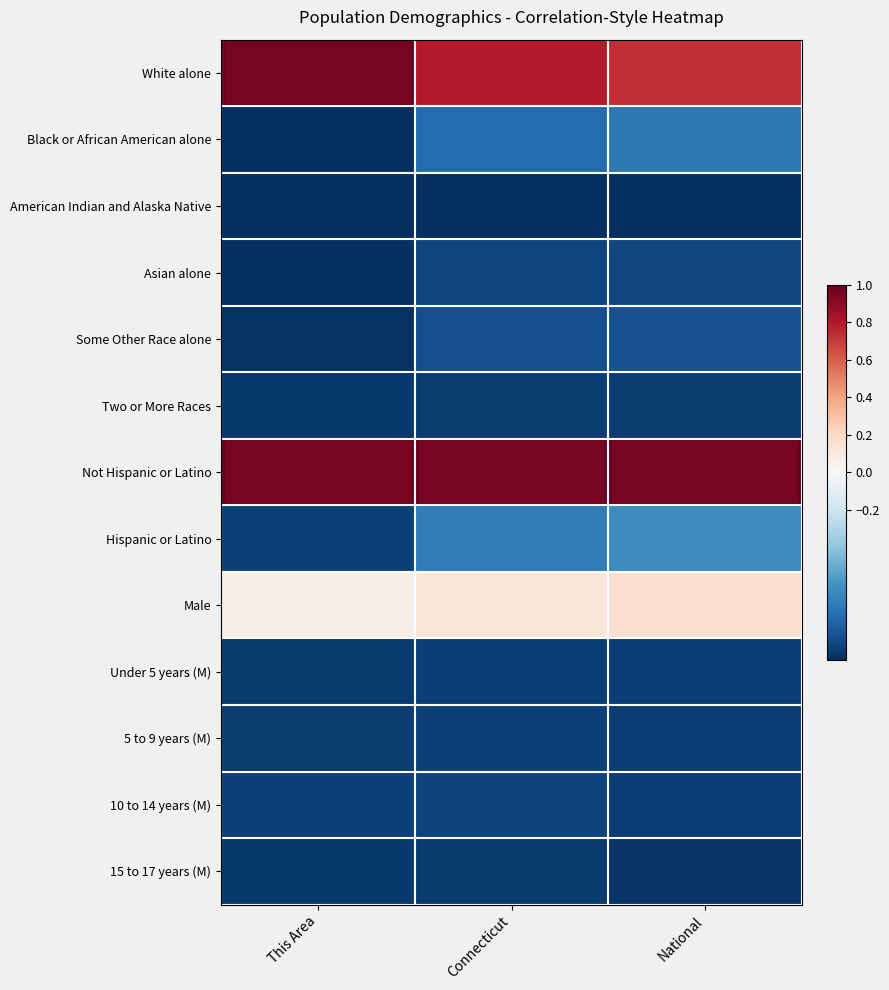

Reading left to right, list all the values displayed in this chart.

White alone: This Area=1.0	Connecticut=0.8	National=0.7
Black or African American alone: This Area=-1.0	Connecticut=-0.8	National=-0.7
American Indian and Alaska Native: This Area=-1.0	Connecticut=-1.0	National=-1.0
Asian alone: This Area=-1.0	Connecticut=-0.9	National=-0.9
Some Other Race alone: This Area=-1.0	Connecticut=-0.9	National=-0.9
Two or More Races: This Area=-1.0	Connecticut=-0.9	National=-1.0
Not Hispanic or Latino: This Area=1.0	Connecticut=1.0	National=1.0
Hispanic or Latino: This Area=-0.9	Connecticut=-0.7	National=-0.6
Male: This Area=0.1	Connecticut=0.1	National=0.2
Under 5 years (M): This Area=-1.0	Connecticut=-0.9	National=-0.9
5 to 9 years (M): This Area=-0.9	Connecticut=-0.9	National=-0.9
10 to 14 years (M): This Area=-0.9	Connecticut=-0.9	National=-0.9
15 to 17 years (M): This Area=-1.0	Connecticut=-1.0	National=-1.0